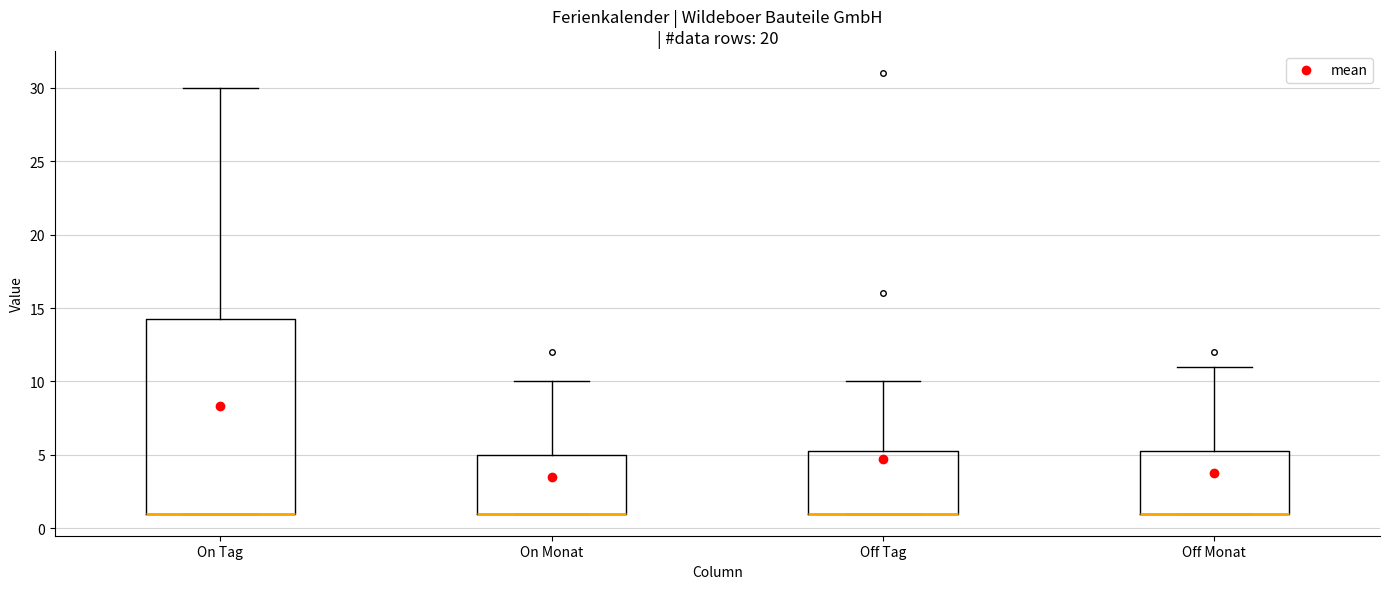

Reading left to right, transcribe this box plot: for each box, give where its median line is, the range the box spans, and where its two whiskers end, as read against the y-axis. The values are not printed on the chart, so give them approximately, as read against the axis.

On Tag: median 1.0 (drawn on the box's lower edge), box 1.0 to 14.5, whiskers 1.0 to 30.0
On Monat: median 1.0 (drawn on the box's lower edge), box 1.0 to 5.0, whiskers 1.0 to 10.0
Off Tag: median 1.0 (drawn on the box's lower edge), box 1.0 to 5.5, whiskers 1.0 to 10.0
Off Monat: median 1.0 (drawn on the box's lower edge), box 1.0 to 5.5, whiskers 1.0 to 11.0